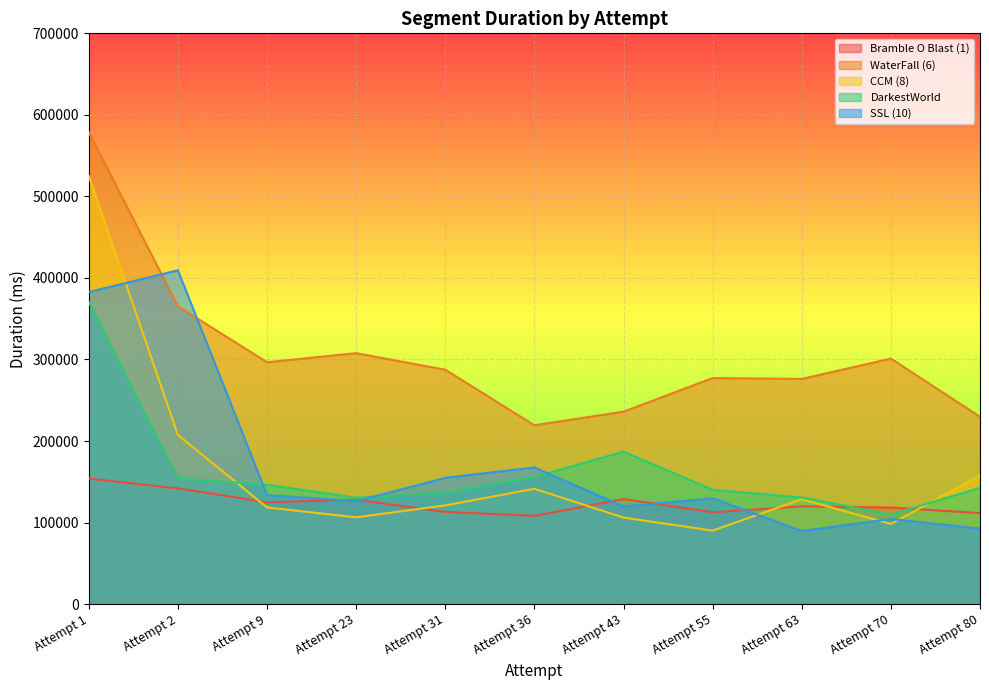

After their last crossing, which series has the higher values: SSL (10) or CCM (8)?

CCM (8)